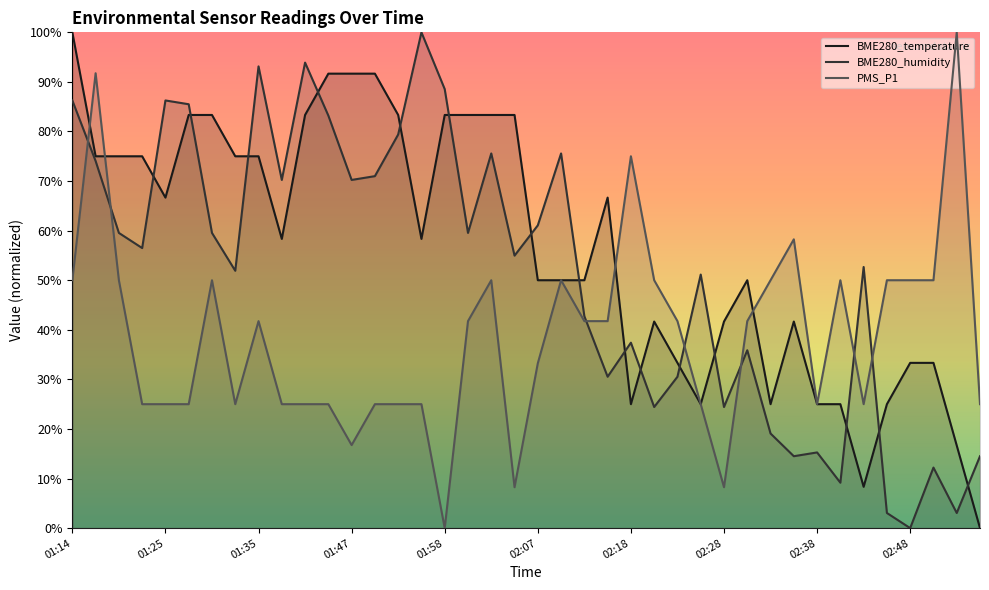

What is the difference between the BME280_humidity values at 02:28 and 02:48?

24.4